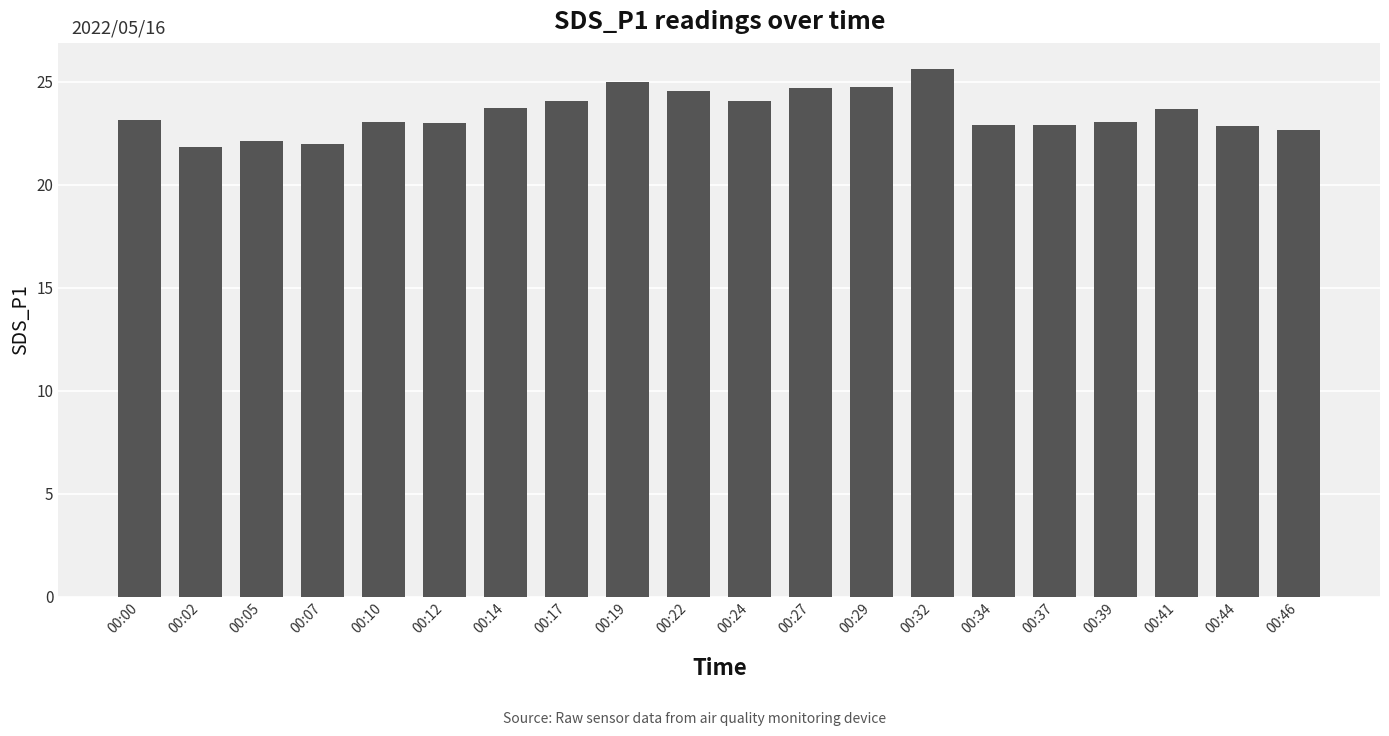

What is the difference between the values at 00:10 and 00:27?

1.6